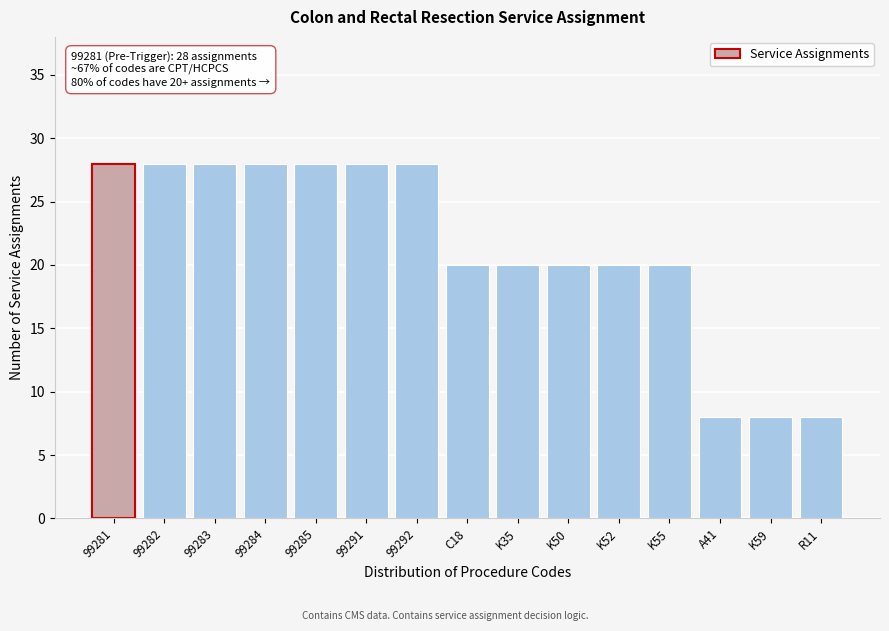

Reading right to left, extract all data points from this chart.

R11=8	K59=8	A41=8	K55=20	K52=20	K50=20	K35=20	C18=20	99292=28	99291=28	99285=28	99284=28	99283=28	99282=28	99281=28